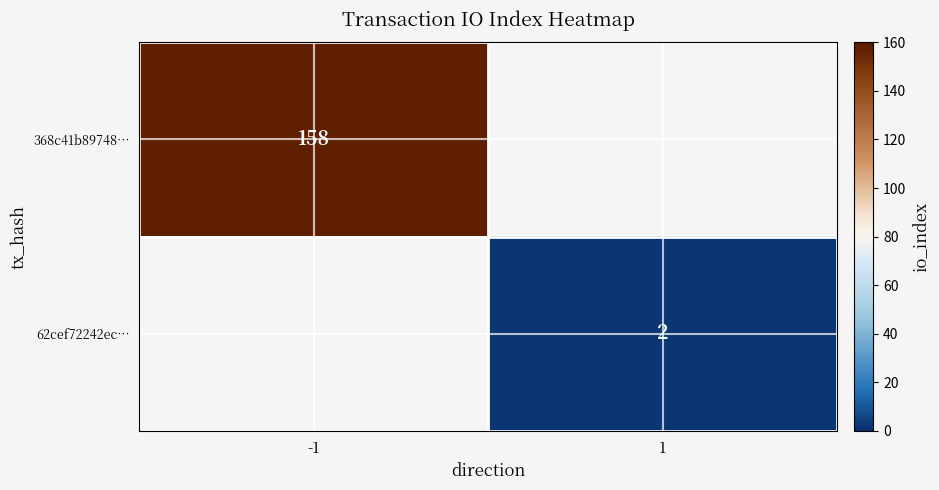

Is it true that 62cef72242ec… equals 2 at 1?

True